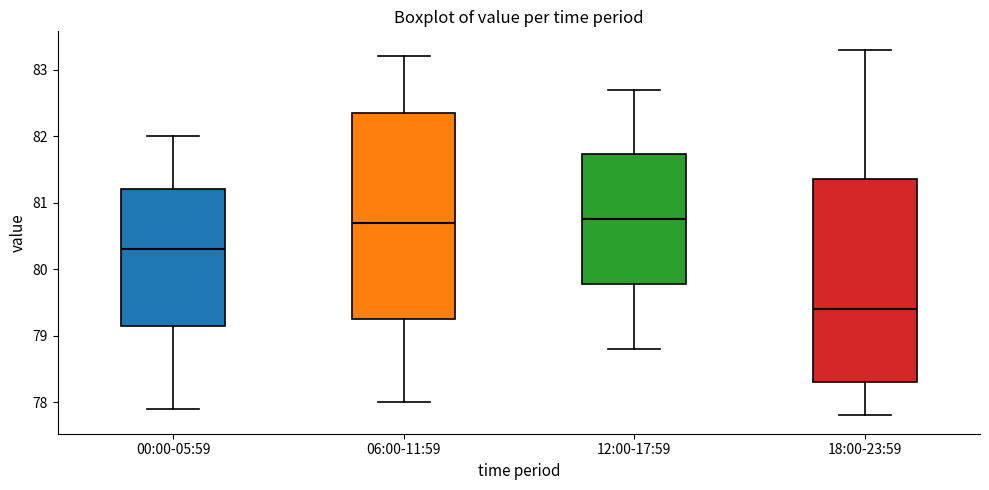

Reading left to right, read every box against the y-axis: the position of its median line, the range the box covers, and the ends of its whiskers. The values are not printed on the chart, so give them approximately, as read against the axis.

00:00-05:59: median 80.3, box 79.2 to 81.2, whiskers 77.9 to 82.0
06:00-11:59: median 80.7, box 79.3 to 82.4, whiskers 78.0 to 83.2
12:00-17:59: median 80.8, box 79.8 to 81.7, whiskers 78.8 to 82.7
18:00-23:59: median 79.4, box 78.3 to 81.4, whiskers 77.8 to 83.3